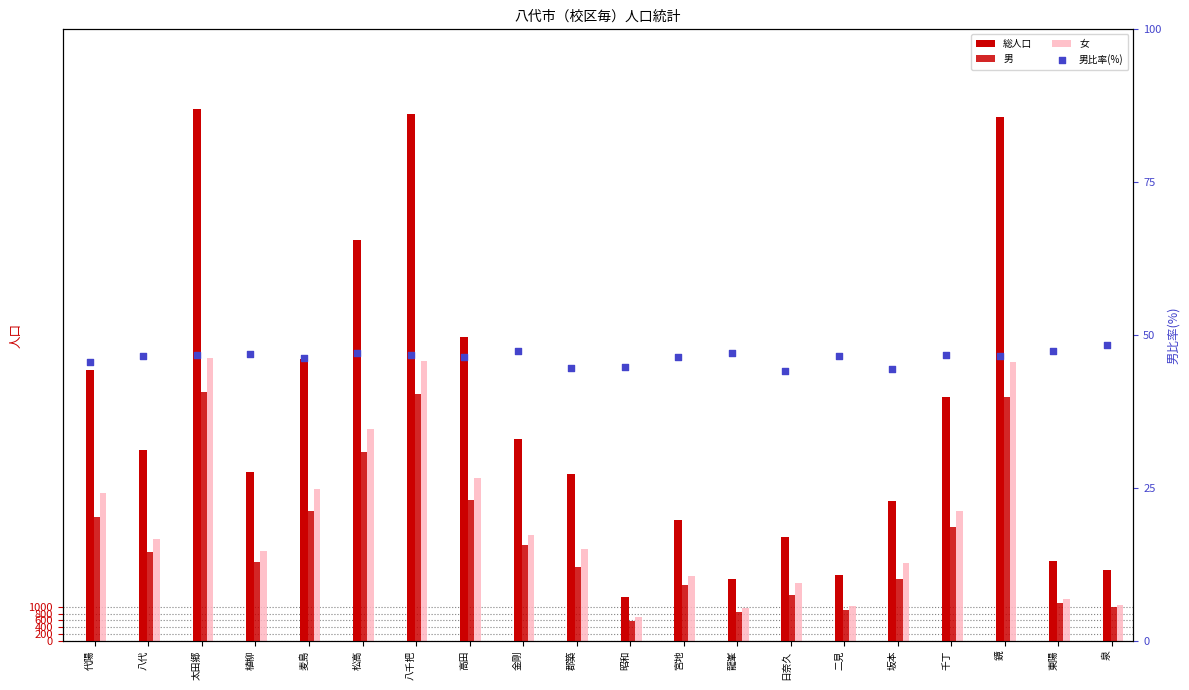

At which category is the sum across all series the highest?

太田郷